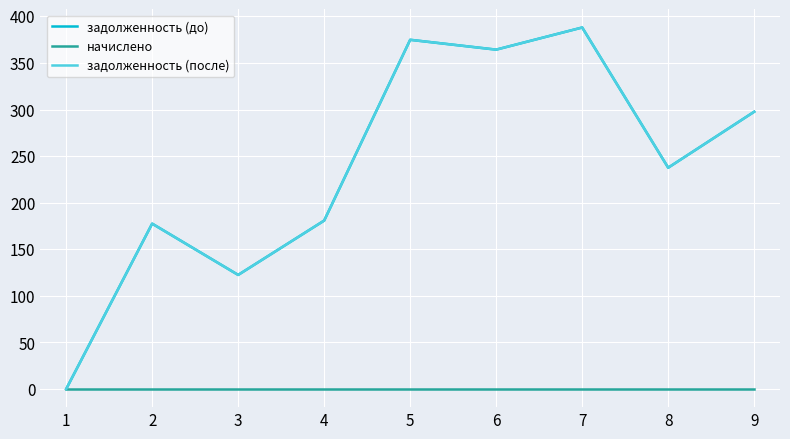

Is this an area chart (filled region under the line)?

No